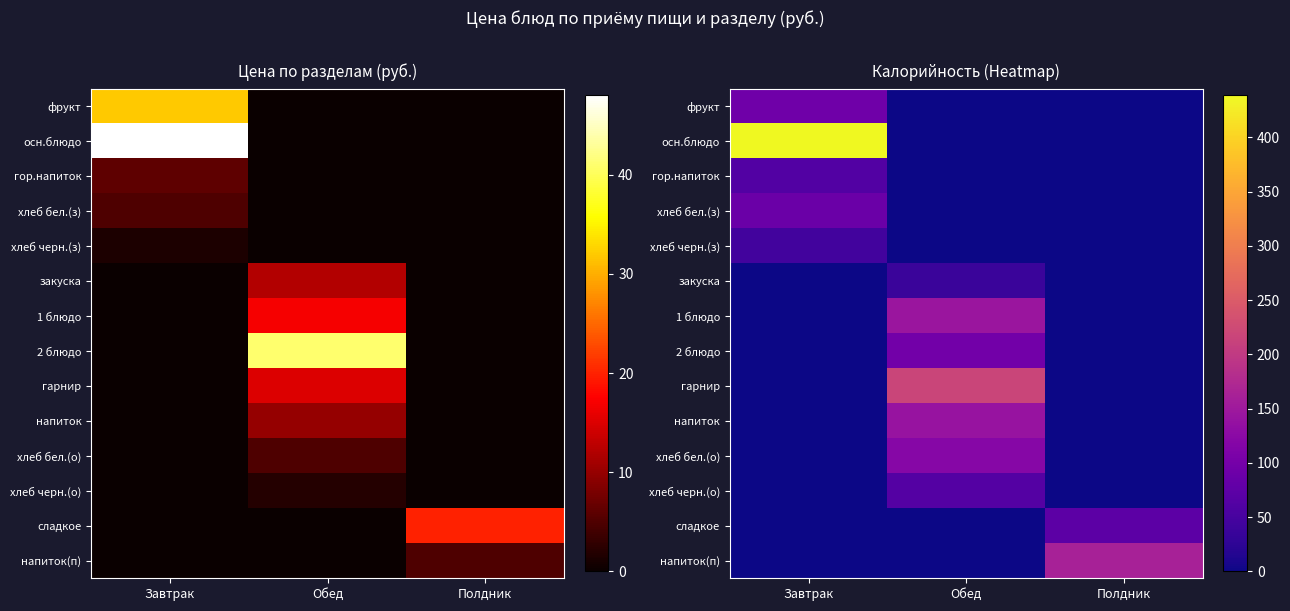

The value of фрукт at Обед is 0.0. True or false?

True